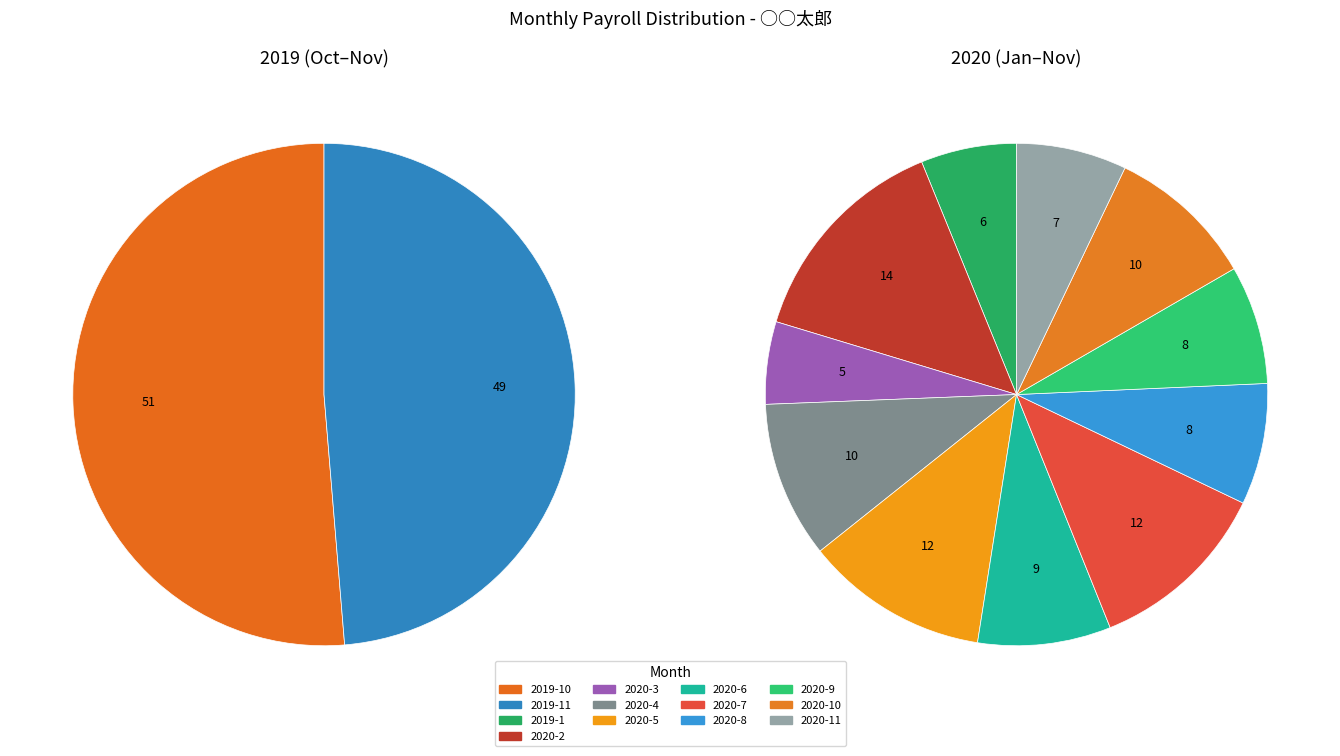

How many segments does this pie chart have?

13